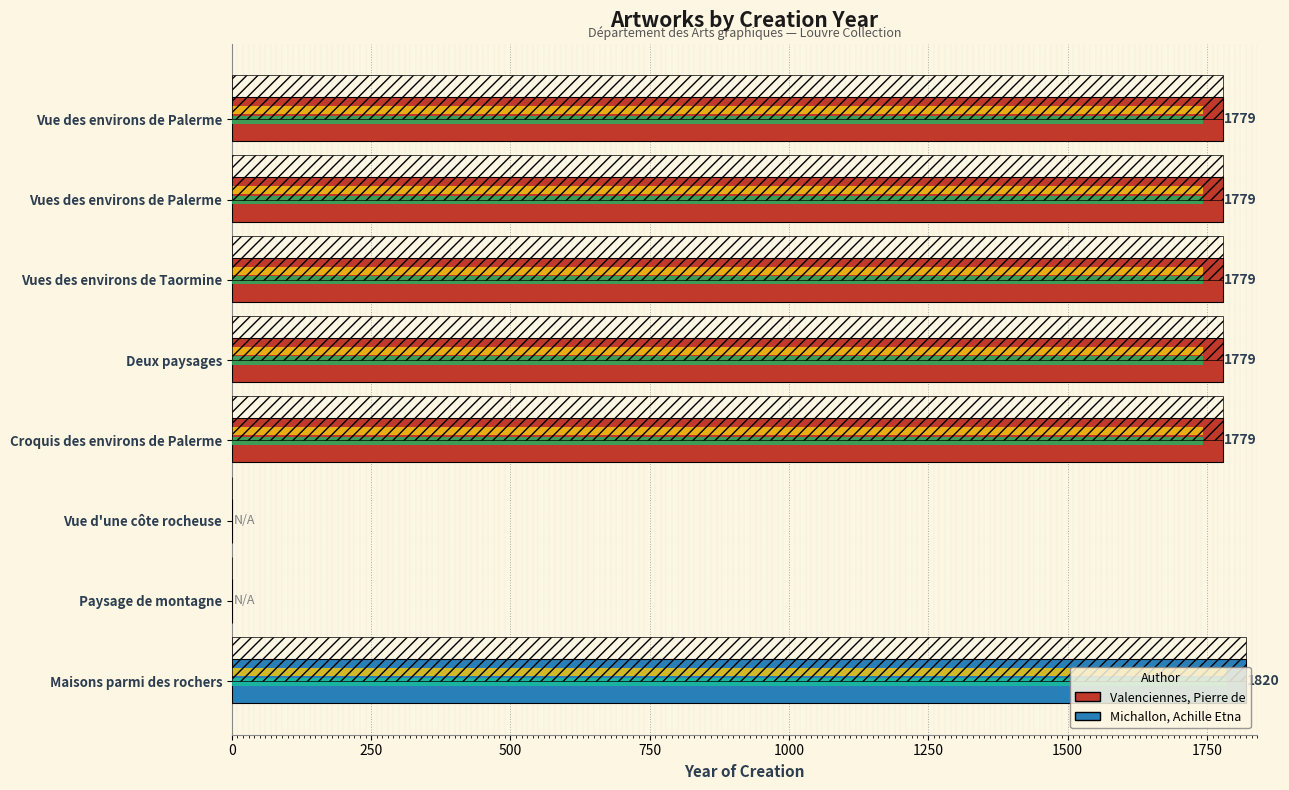

Approximately how many times larger is the value at Vue des environs de Palerme compared to Deux paysages?

1.0